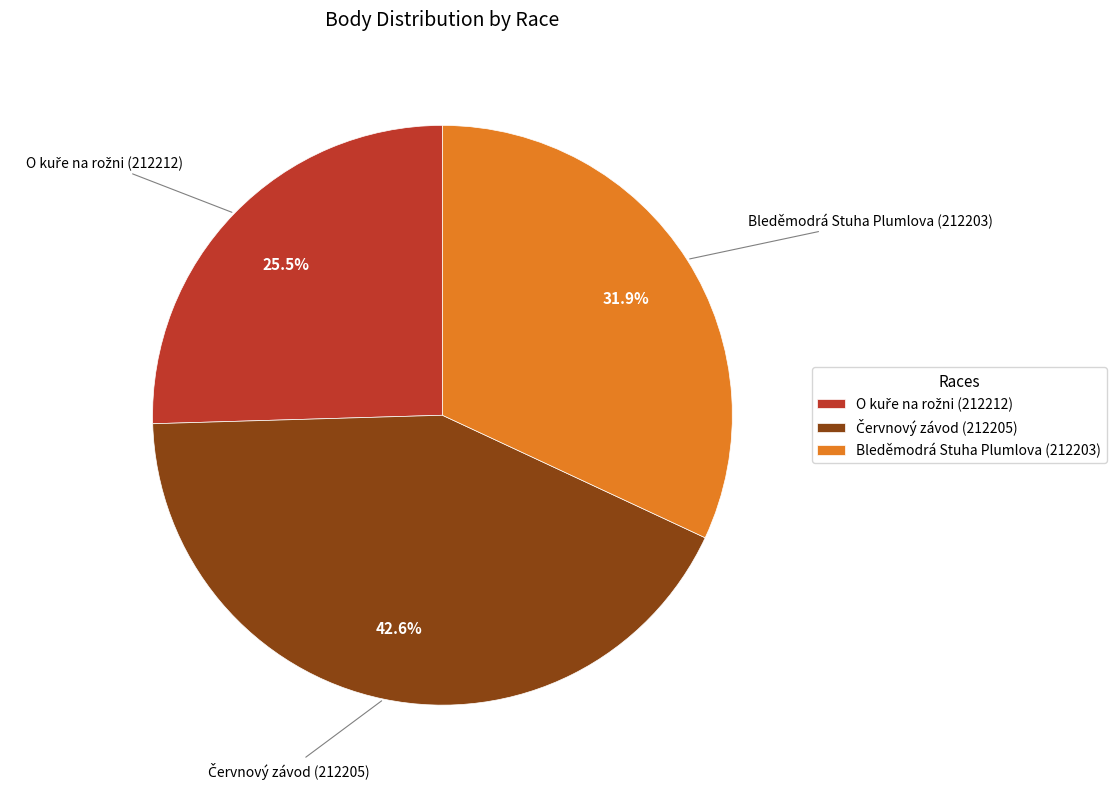

Is there a majority slice in this chart?

No